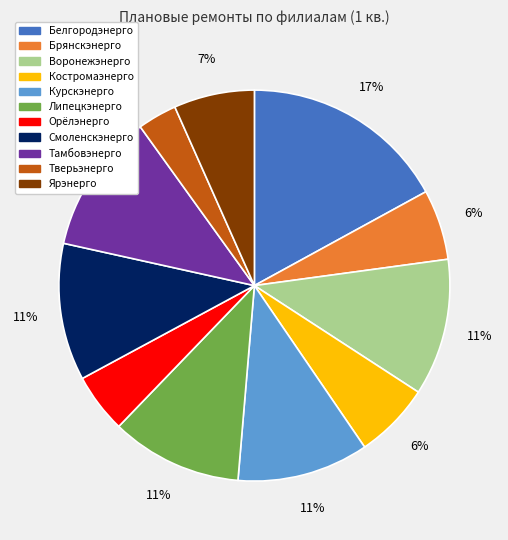

True or false: Брянскэнерго accounts for 6% of the total.

True